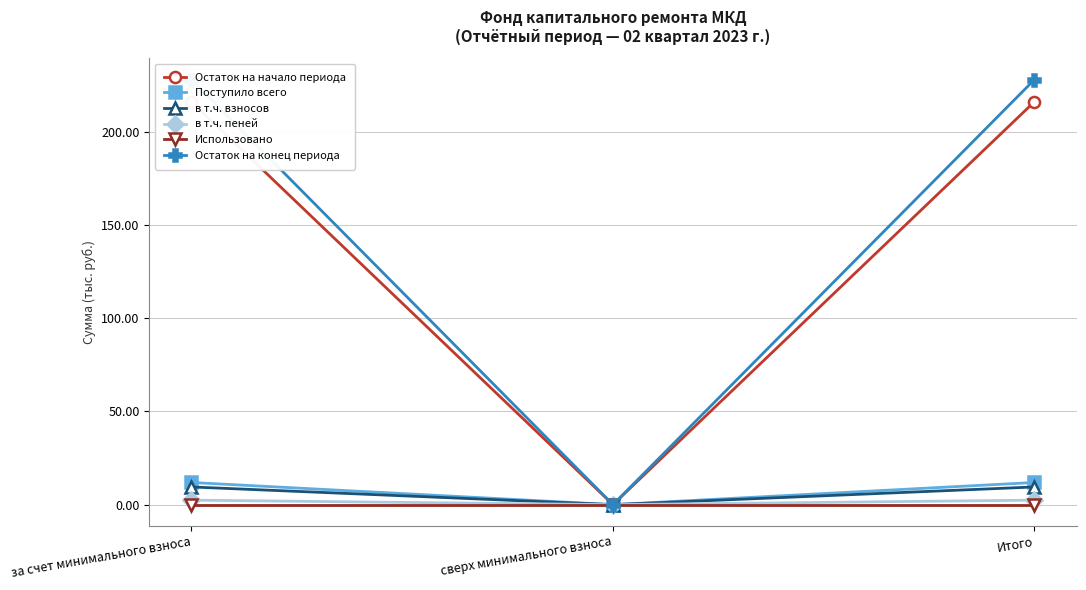

Which series has the widest spread of values?

Остаток на конец периода